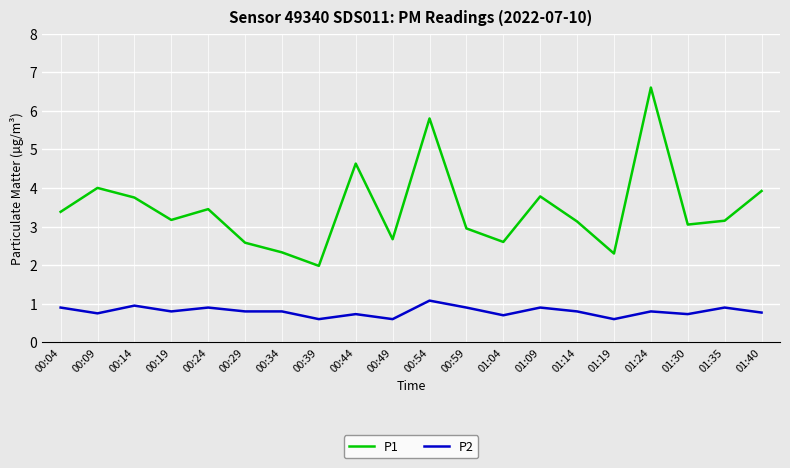

How many series are shown in this chart?

2